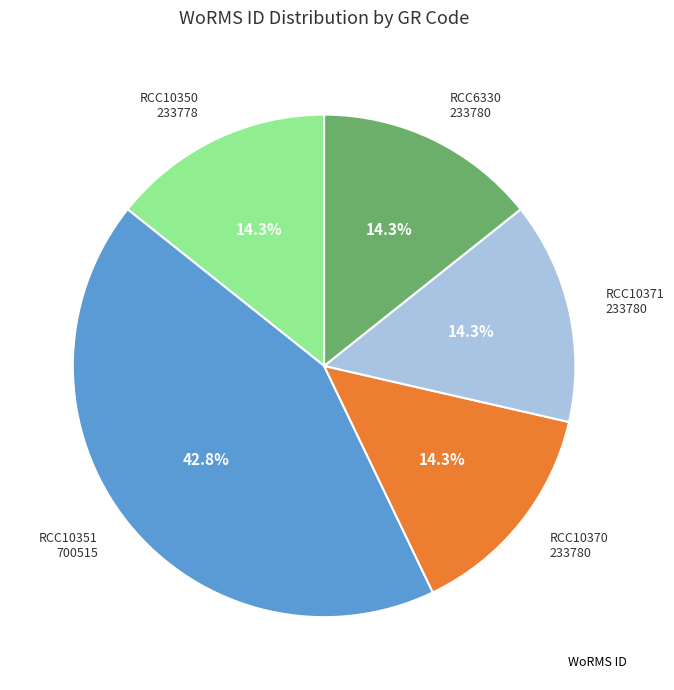

Is there a majority slice in this chart?

No